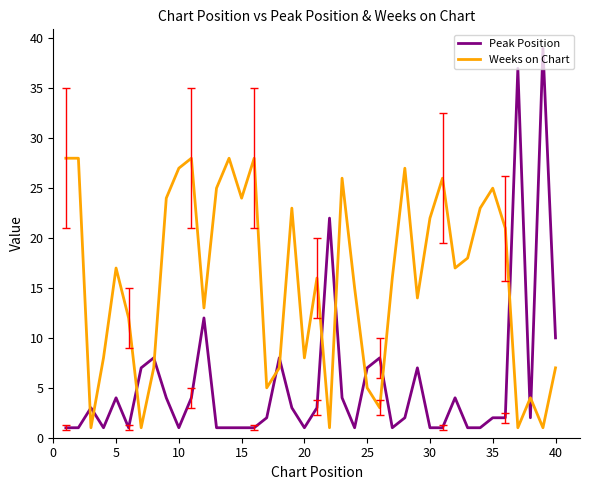

Reading left to right, transcribe all the data shown in this chart.

Peak Position: 1	1	3	1	4	1	7	8	4	1	4	12	1	1	1	1	2	8	3	1	3	22	4	1	7	8	1	2	7	1	1	4	1	1	2	2	37	2	39	10
Weeks on Chart: 28	28	1	8	17	12	1	7	24	27	28	13	25	28	24	28	5	7	23	8	16	1	26	15	5	3	16	27	14	22	26	17	18	23	25	21	1	4	1	7